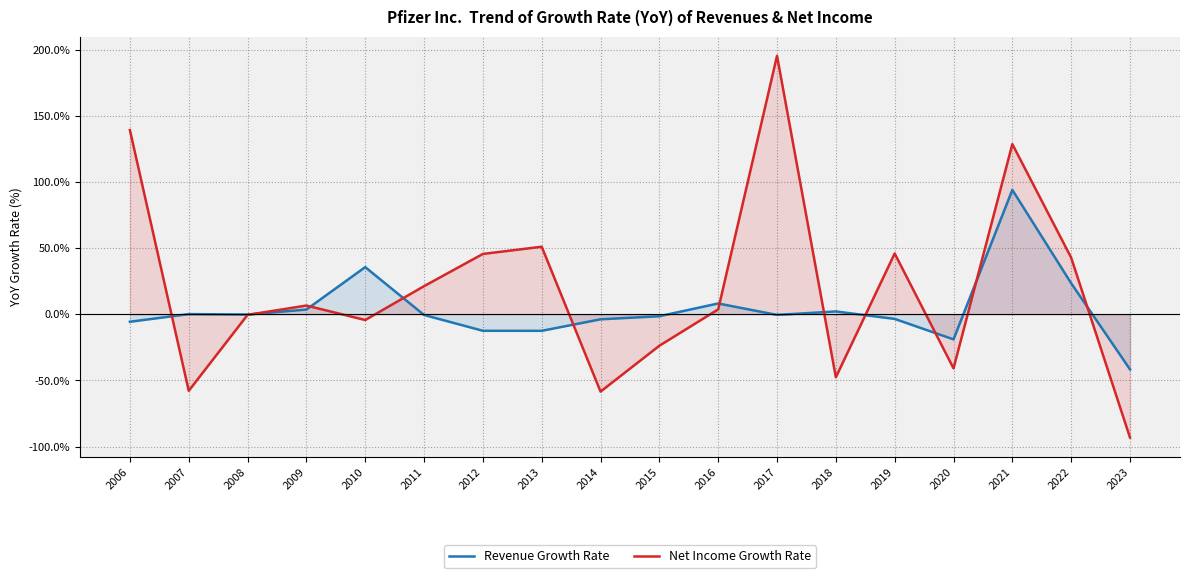

Is it true that Net Income Growth Rate equals 20.1 at 2013?

False